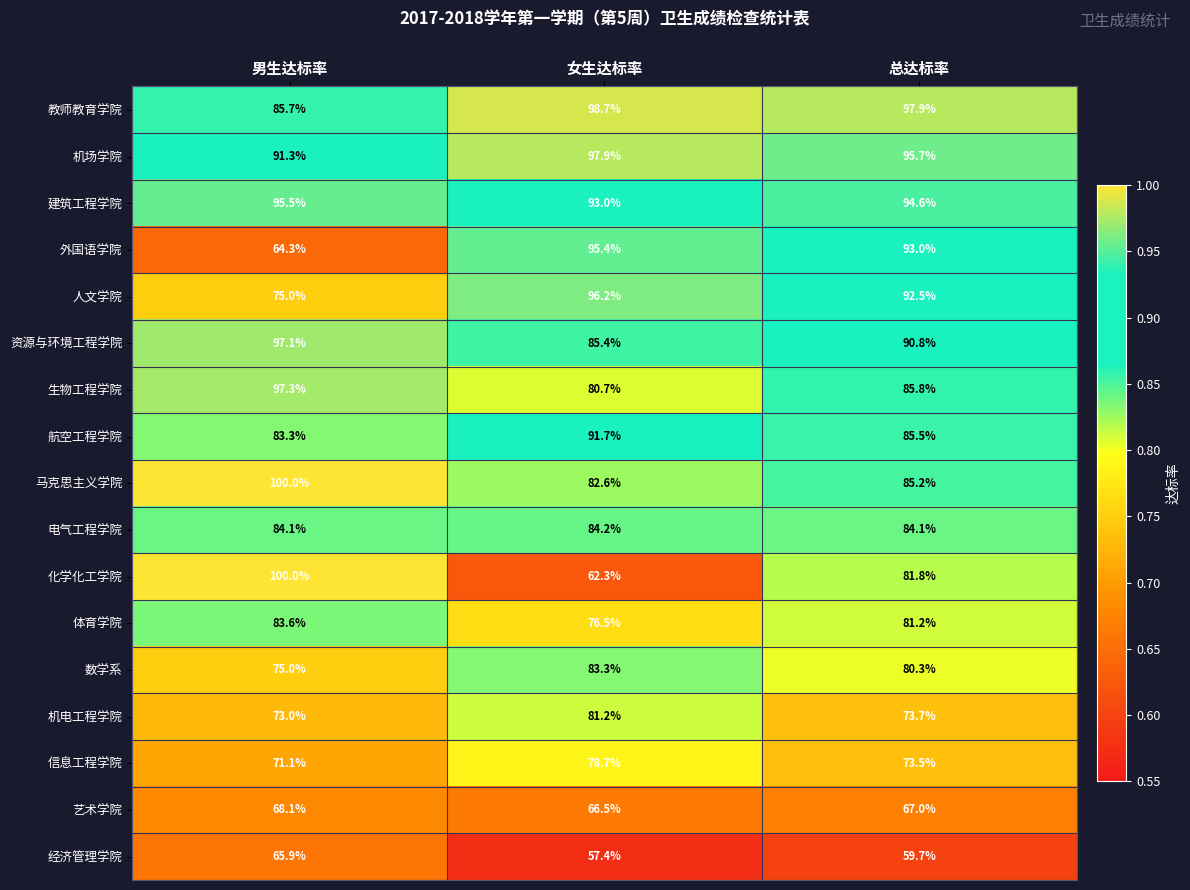

Between 女生达标率 and 总达标率, which series saw the biggest shift?

化学化工学院